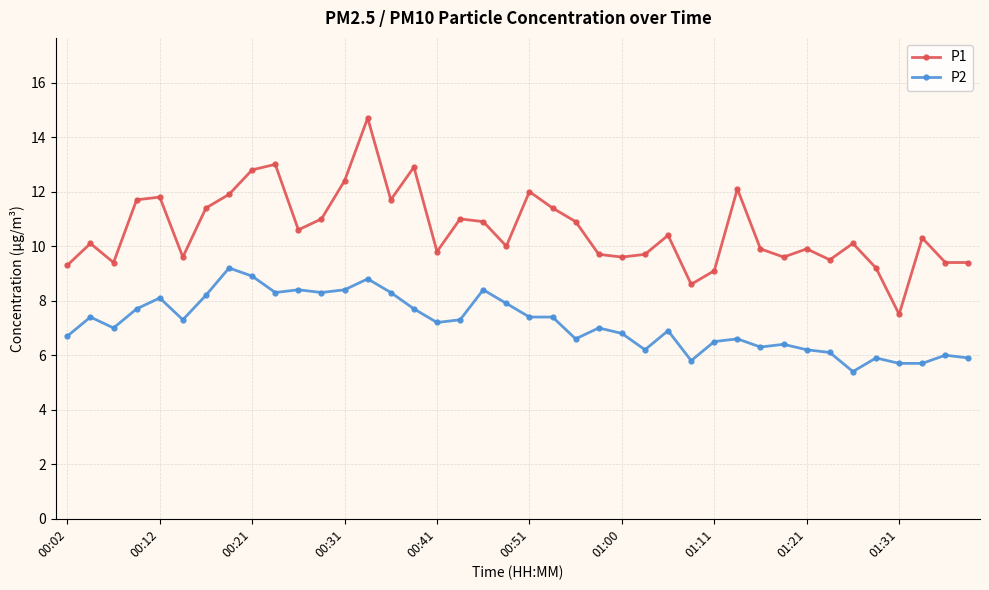

True or false: P2 has more than 2 interior local peaks.

True